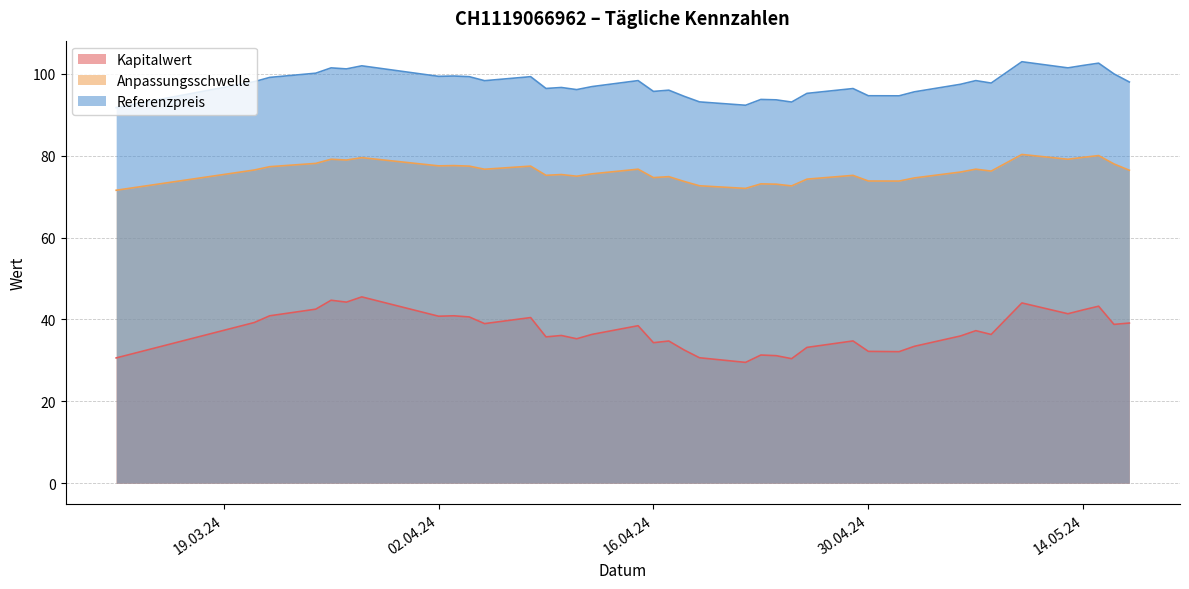

Reading right to left, what are all the values shown in this chart?

Kapitalwert: 38=30.6	37=39.2	36=40.9	35=42.5	34=44.7	33=44.2	32=45.5	31=40.8	30=40.9	29=40.6	28=39.0	27=40.5	26=35.7	25=36.1	24=35.3	23=36.4	22=38.5	21=34.3	20=34.7	19=32.5	18=30.6	17=29.5	16=31.3	15=31.1	14=30.4	13=33.2	12=34.8	11=32.2	10=32.1	9=33.4	8=36.0	7=37.3	6=36.3	5=44.0	4=41.4	3=42.3	2=43.2	1=38.8	0=39.1
Anpassungsschwelle: 38=71.6	37=76.5	36=77.3	35=78.1	34=79.1	33=78.9	32=79.5	31=77.5	30=77.6	29=77.5	28=76.7	27=77.5	26=75.2	25=75.4	24=75.0	23=75.6	22=76.7	21=74.6	20=74.9	19=73.7	18=72.6	17=72.0	16=73.1	15=73.0	14=72.6	13=74.3	12=75.2	11=73.8	10=73.8	9=74.6	8=76.0	7=76.7	6=76.2	5=80.3	4=79.1	3=79.6	2=80.0	1=78.0	0=76.4
Referenzpreis: 38=91.7	37=98.1	36=99.1	35=100.2	34=101.5	33=101.2	32=102.0	31=99.4	30=99.5	29=99.3	28=98.3	27=99.3	26=96.4	25=96.7	24=96.1	23=96.9	22=98.3	21=95.7	20=96.0	19=94.5	18=93.1	17=92.3	16=93.7	15=93.6	14=93.1	13=95.2	12=96.4	11=94.6	10=94.6	9=95.6	8=97.4	7=98.3	6=97.7	5=103.0	4=101.5	3=102.0	2=102.6	1=100.0	0=98.0